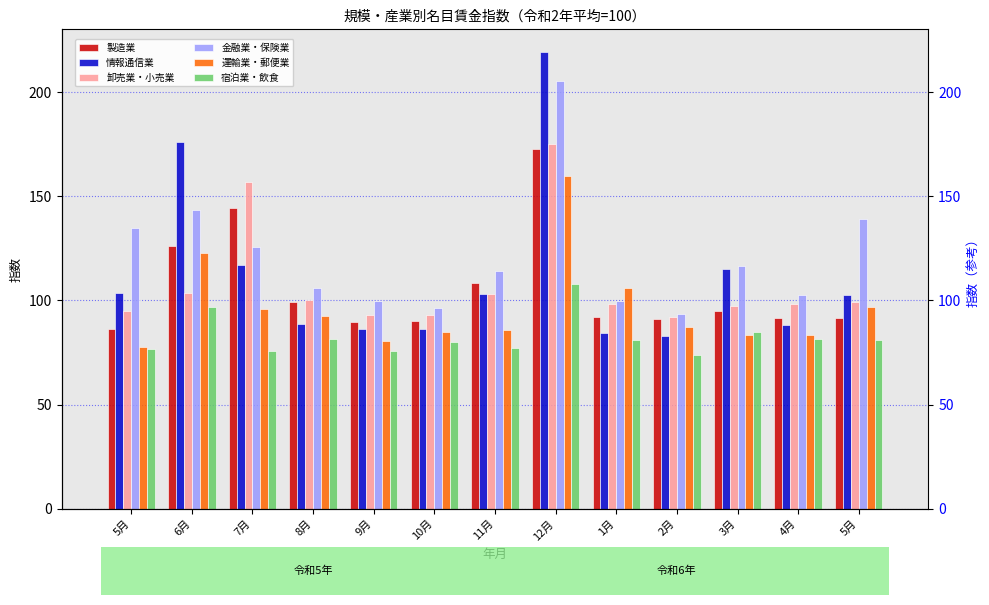

Does the chart contain any negative values?

No